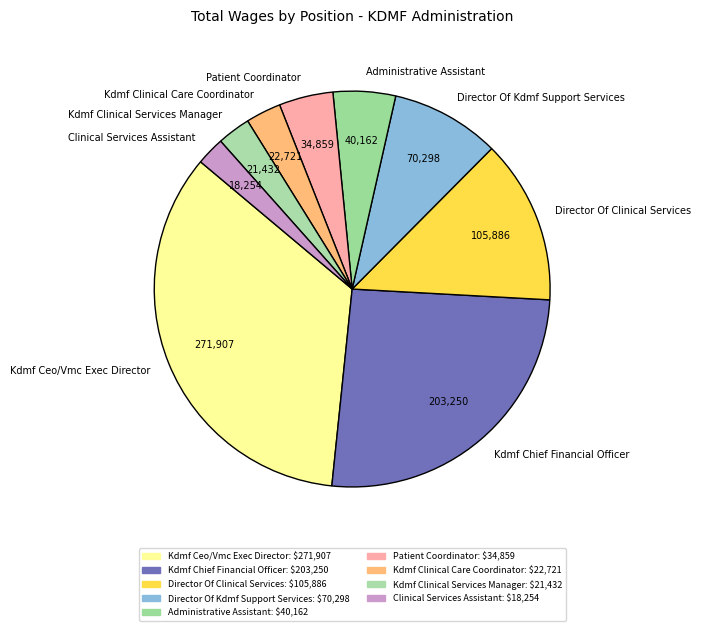

Is there a majority slice in this chart?

No